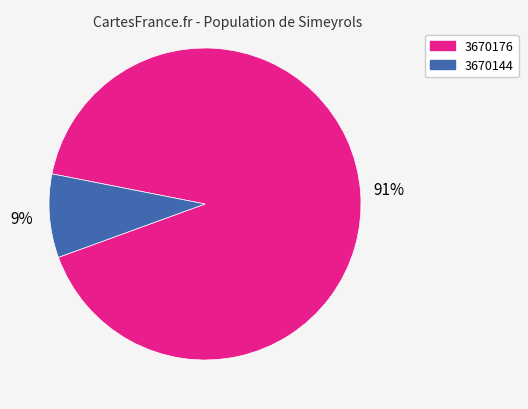

What is the largest slice in the pie chart?

3670176